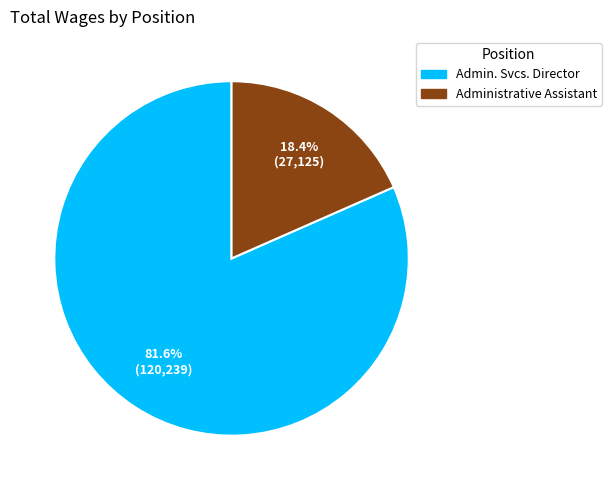

True or false: Administrative Assistant accounts for 18% of the total.

True